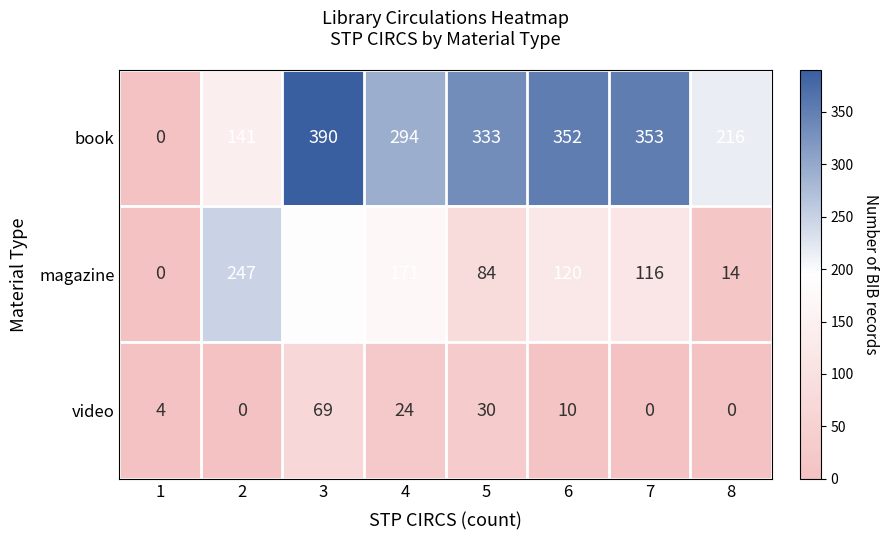

Reading left to right, list all the values displayed in this chart.

book: 0	141	390	294	333	352	353	216
magazine: 0	247	189	171	84	120	116	14
video: 4	0	69	24	30	10	0	0